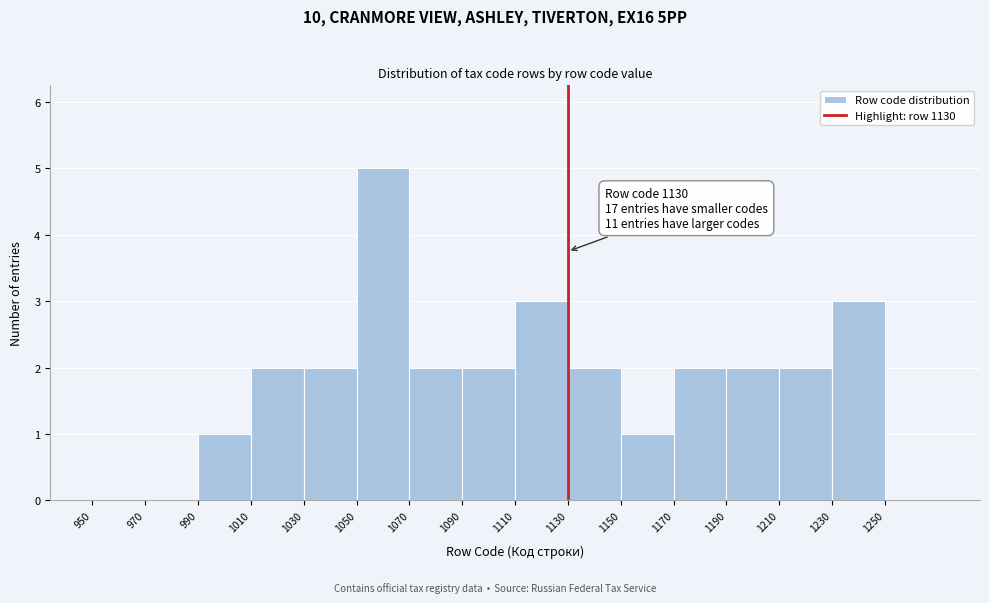

Which range on the x-axis has the tallest bar?

1050 to 1070